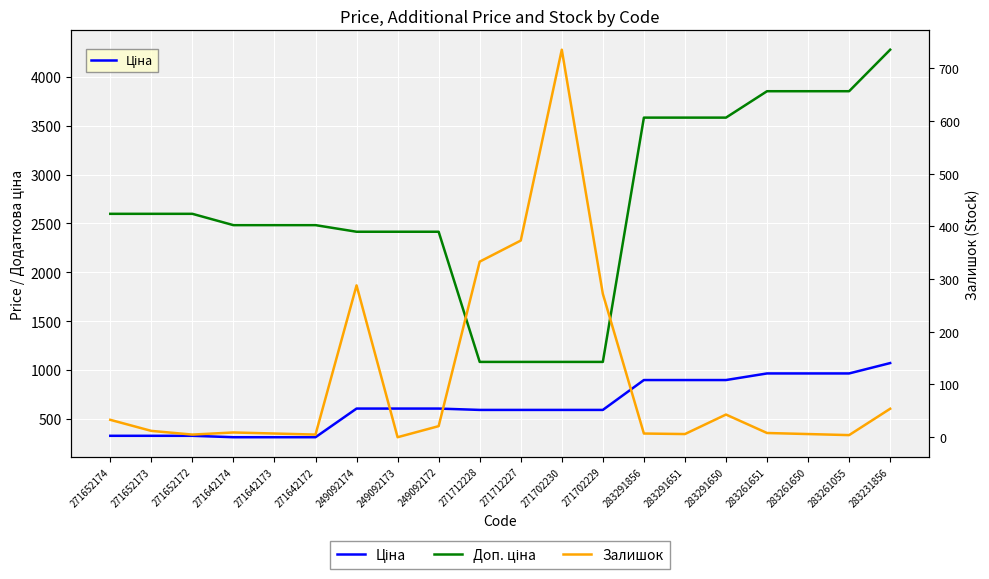

What is the maximum value shown in the chart?

4279.1